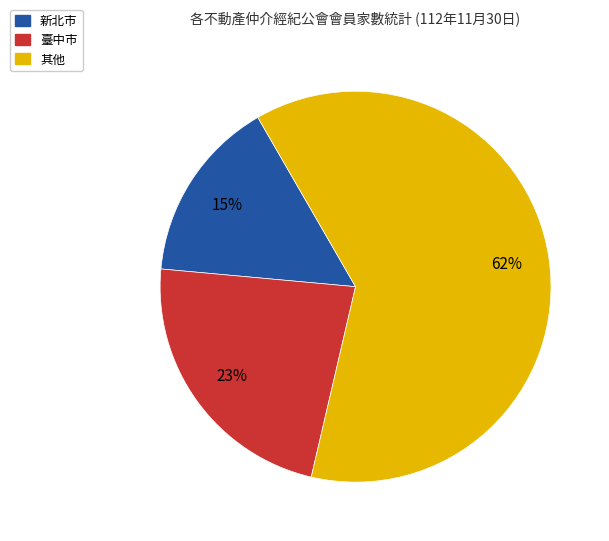

Does any single category account for the majority?

Yes